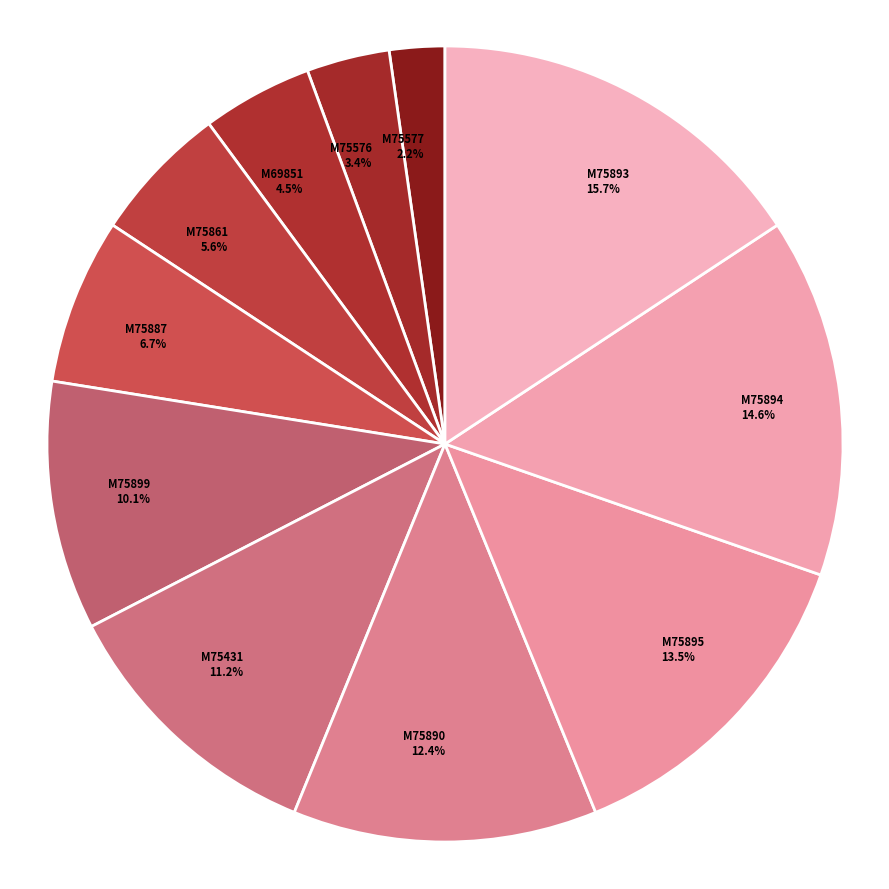

Count the number of slices in the pie.

11